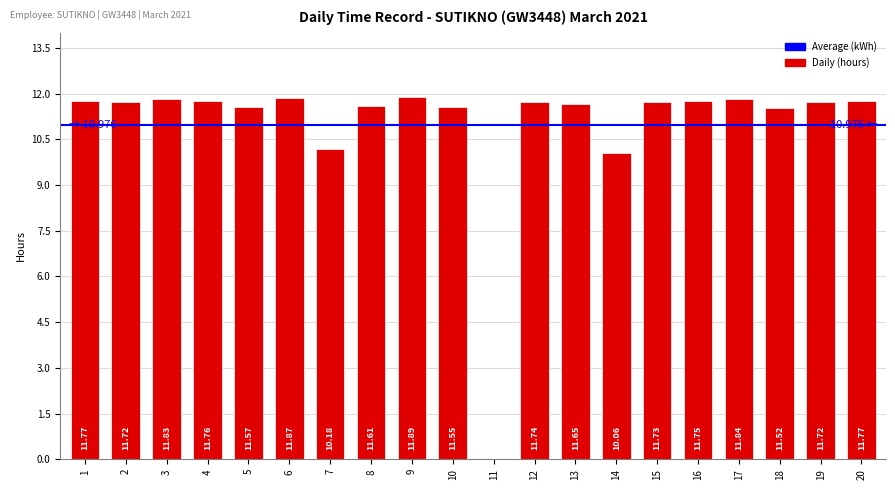

What is the ratio of the value at 3 to the value at 20?

1.0